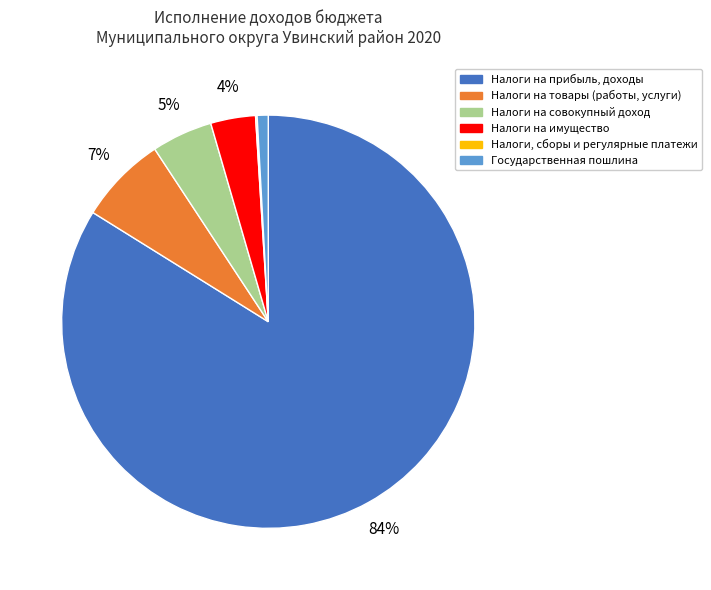

To the nearest percent, what is the average slice percentage?

17%